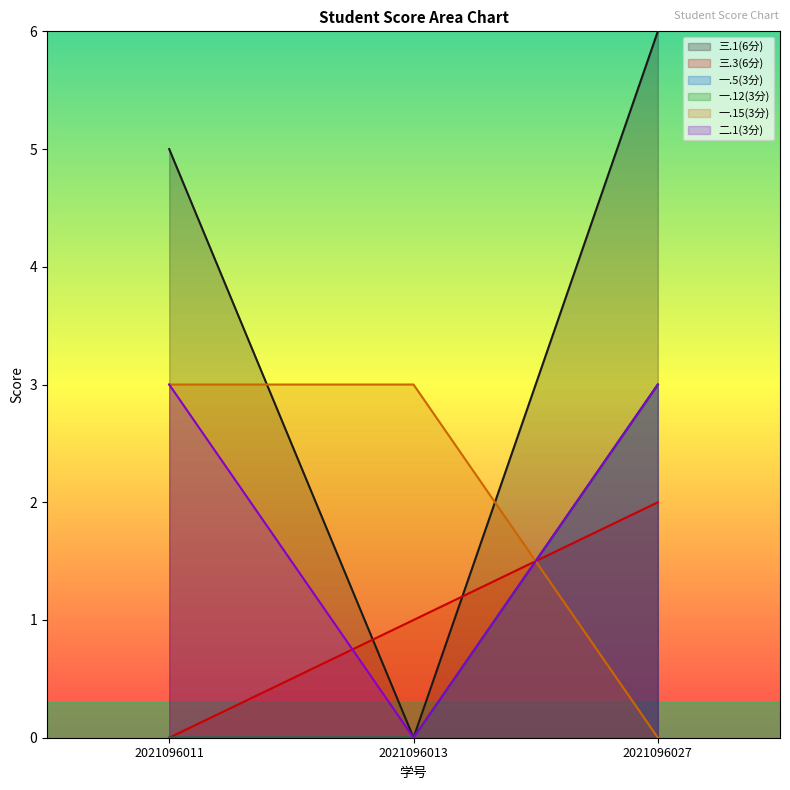

Reading left to right, what are all the values shown in this chart?

三.1(6分): 5	0	6
三.3(6分): 0	1	2
一.5(3分): 0	0	3
一.12(3分): 0	0	3
一.15(3分): 3	3	0
二.1(3分): 3	0	3